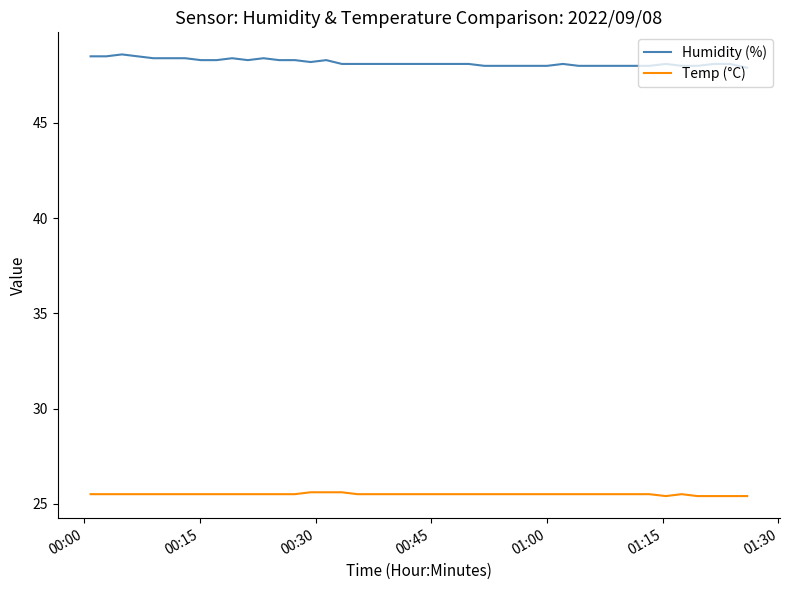

What is the maximum value for Temp (°C)?

25.6